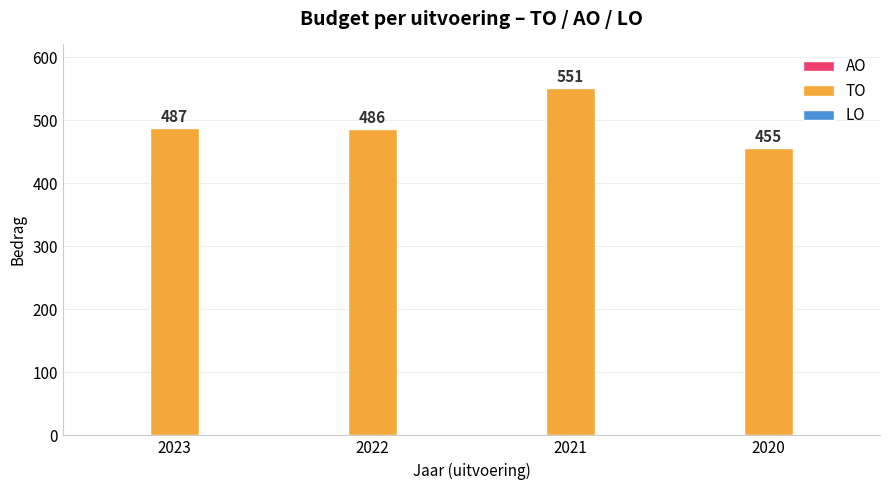

Reading left to right, transcribe all the data shown in this chart.

2023=487	2022=486	2021=551	2020=455